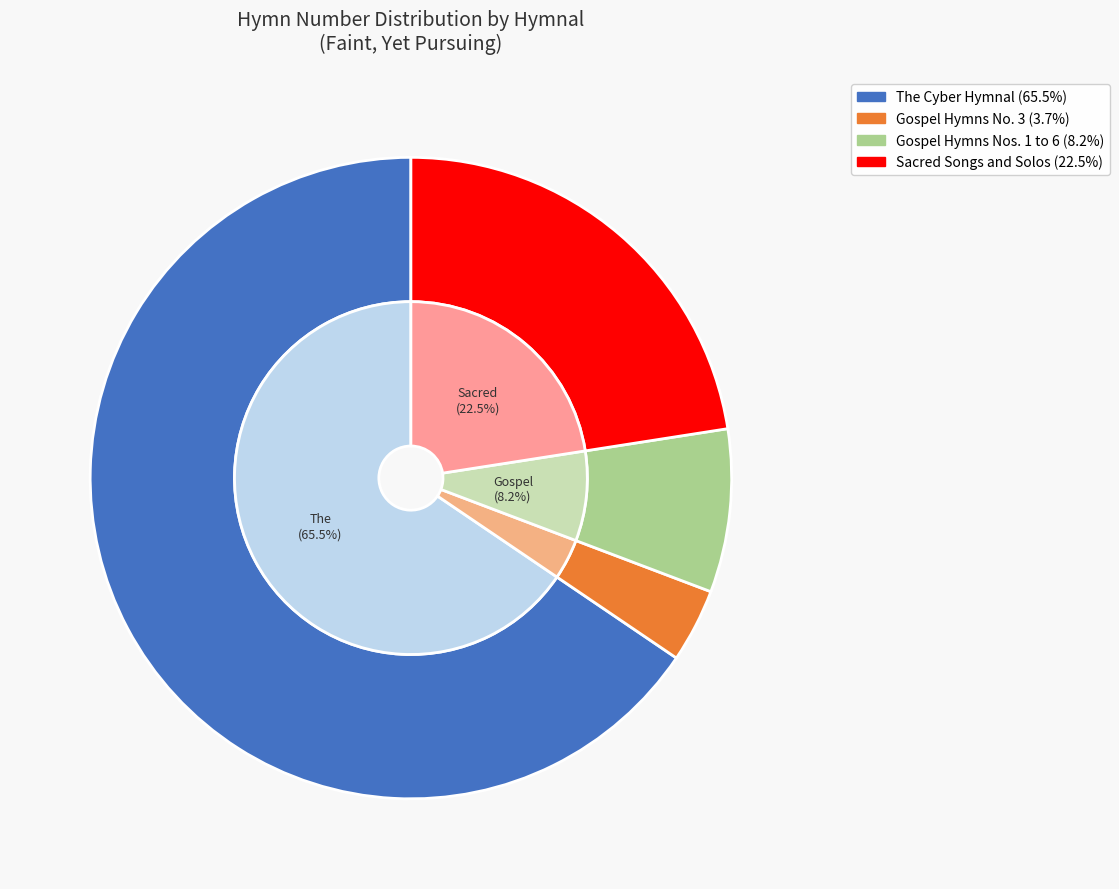

Rank the categories by value from highest to lowest.

The Cyber Hymnal (1410), Sacred Songs and Solos (485), Gospel Hymns Nos. 1 to 6 (177), Gospel Hymns No. 3 (80)